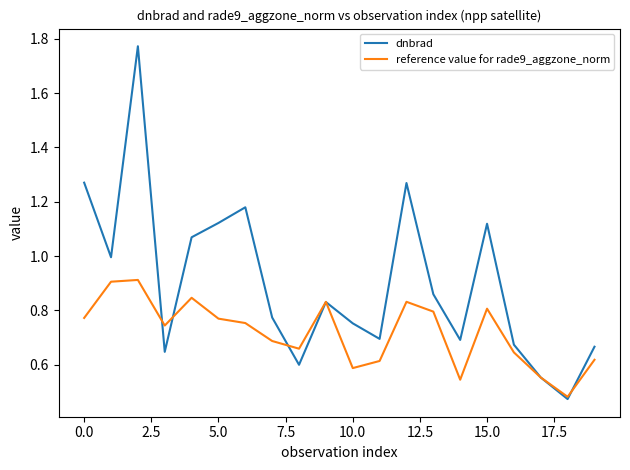

Does the chart display data point markers on the line(s)?

No